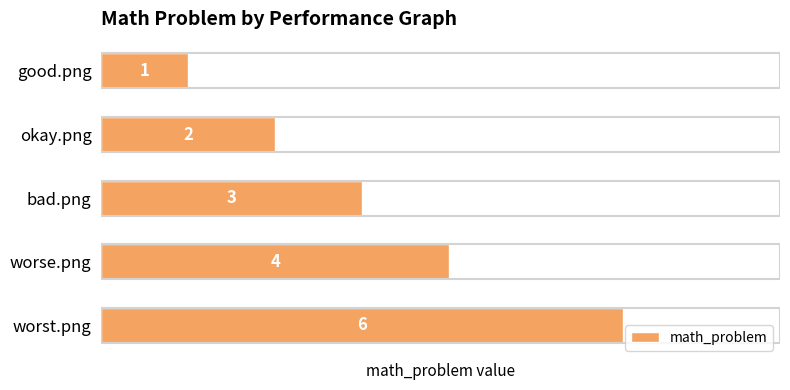

At which label is the value closest to 3?

bad.png